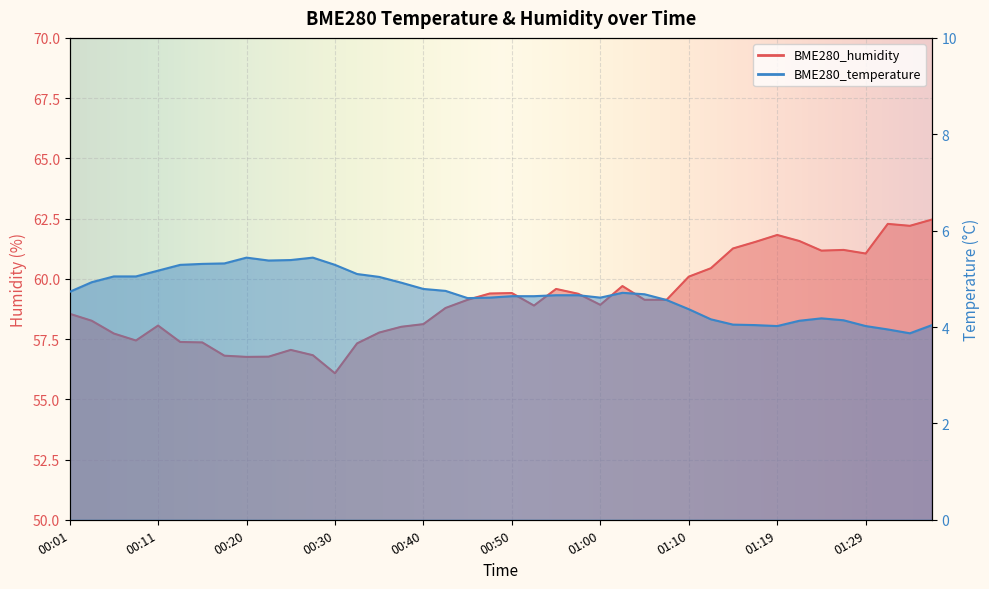

At which label does BME280_temperature reach its peak?

00:20